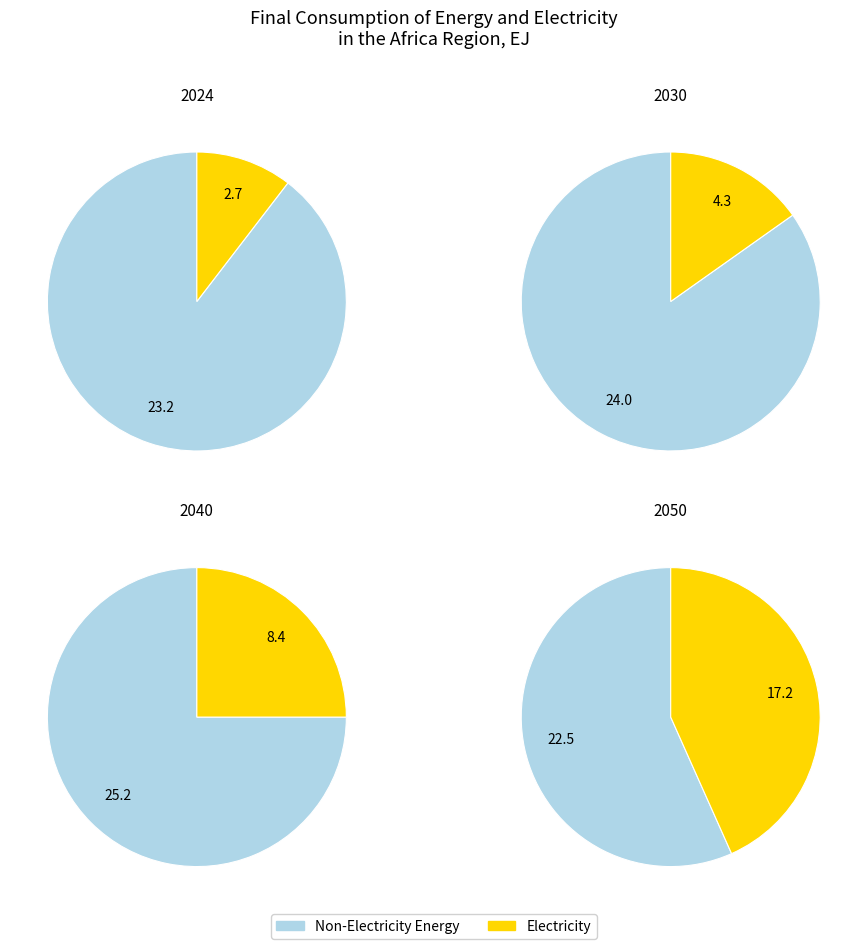

Is the sum of 2050 and 2024 greater than half?

Yes